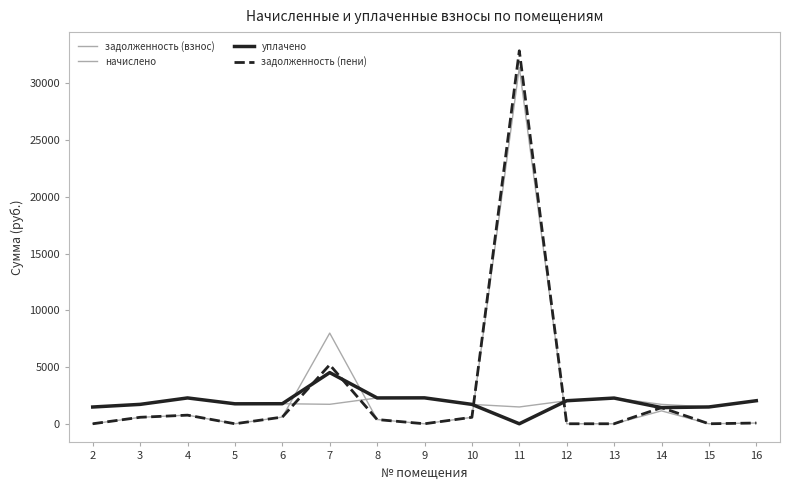

Where is уплачено nearest to the value 2254?

13